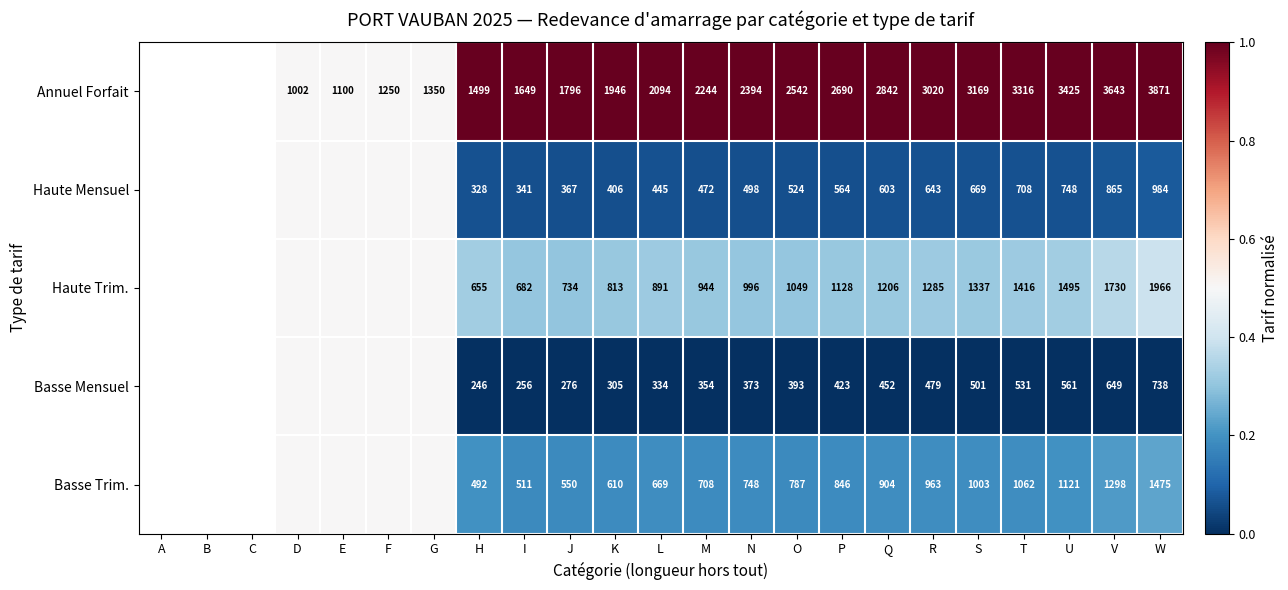

Is it true that Annuel Forfait equals 0.6 at N?

False